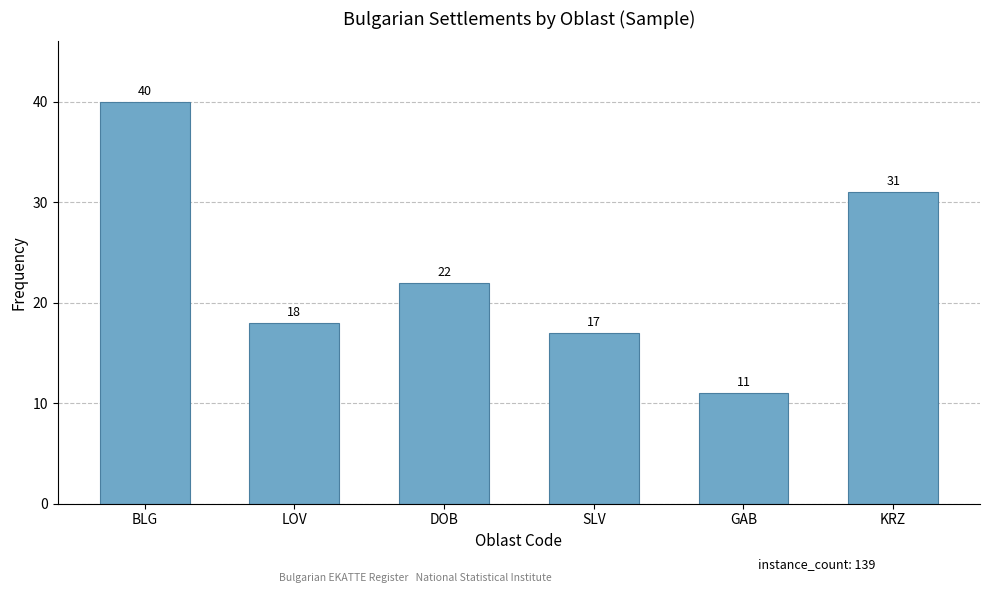

The chart shows a value of 17 at GAB. True or false?

False